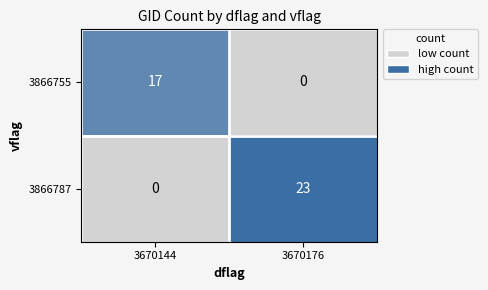

How many data points in 3866755 are less than 17?

1